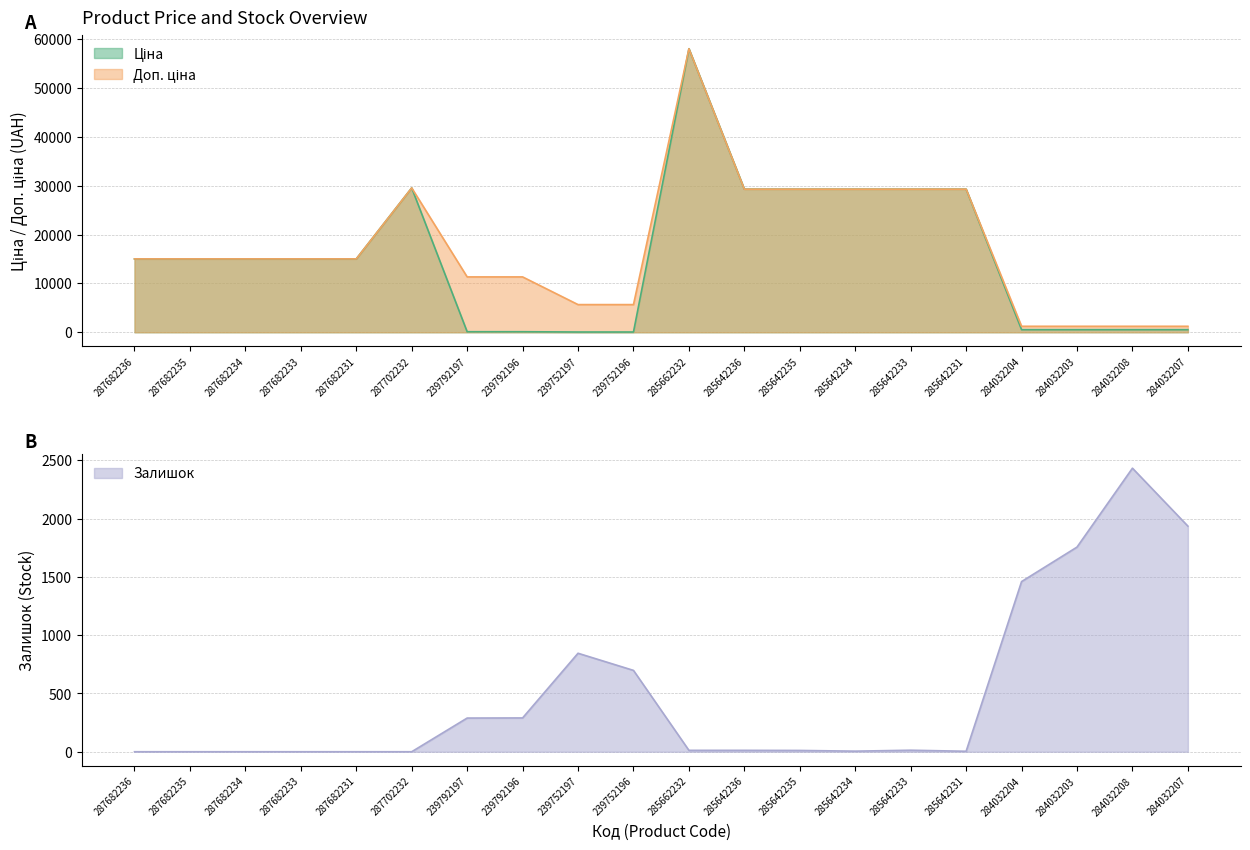

List the series in order of their peak value, lowest first.

Залишок, Ціна, Доп. ціна